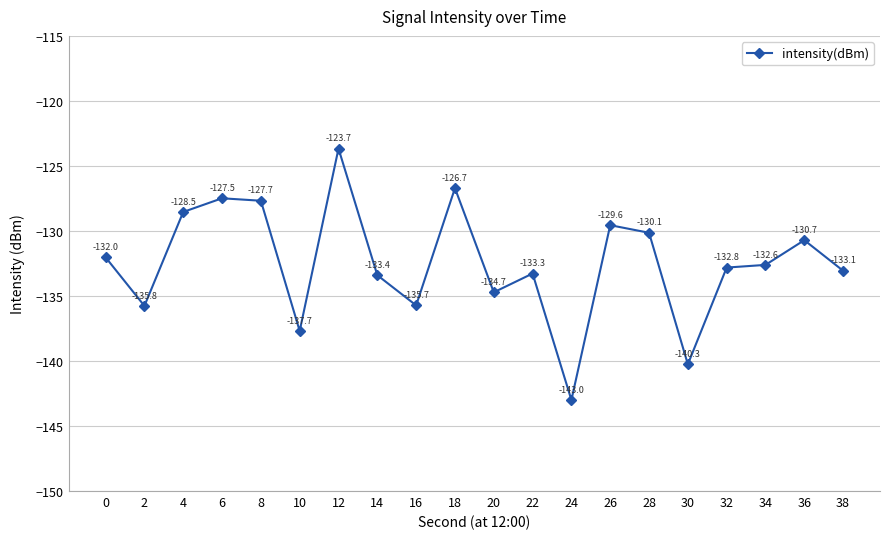

How many interior local peaks (higher than both neighbors) does the data have?

6